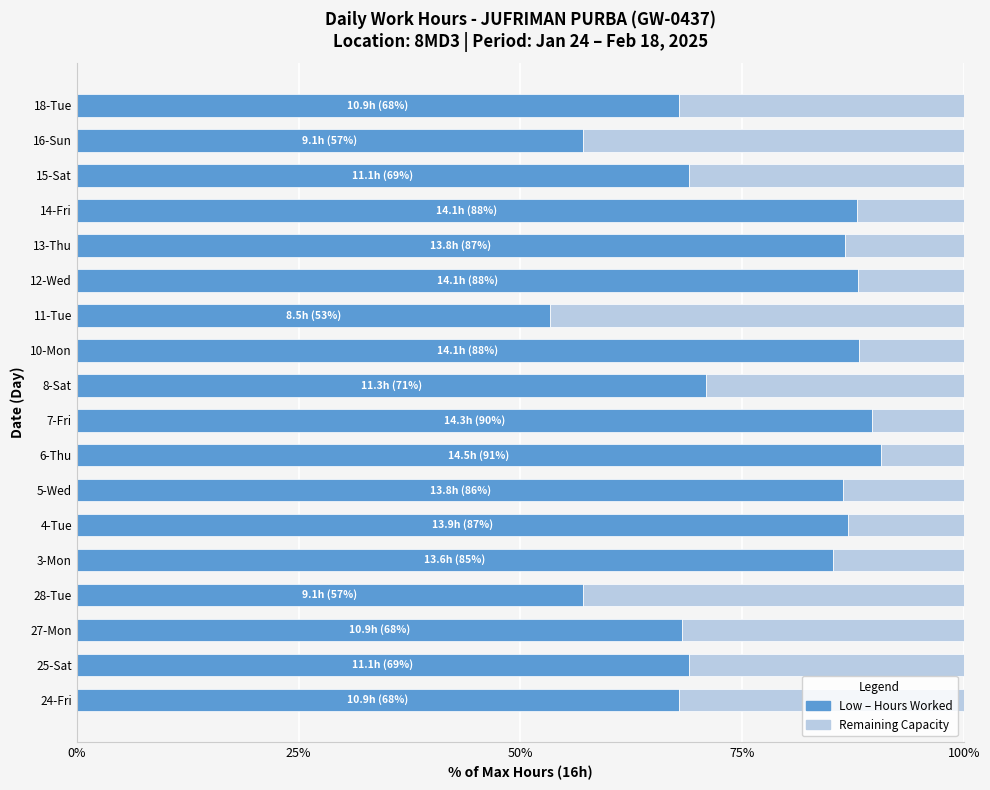

What is the total value across all series at 14-Fri?

100.0